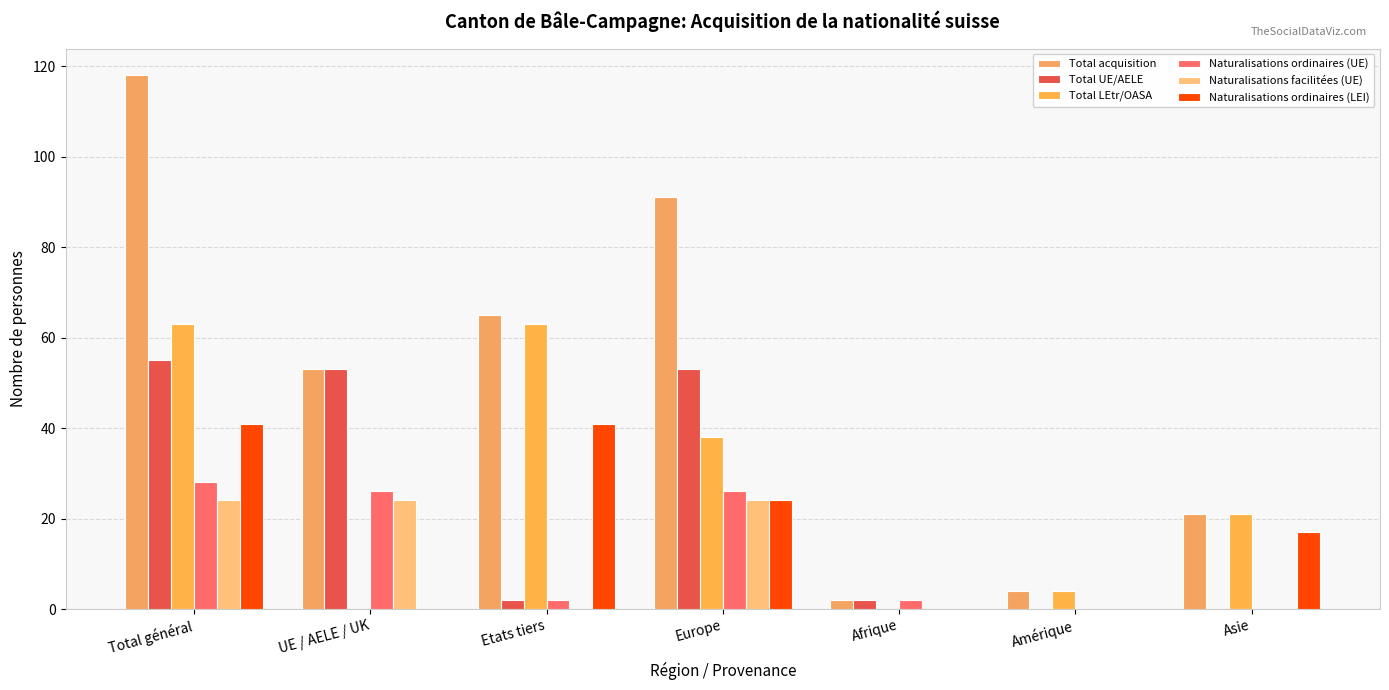

What position from the right is Europe?

4